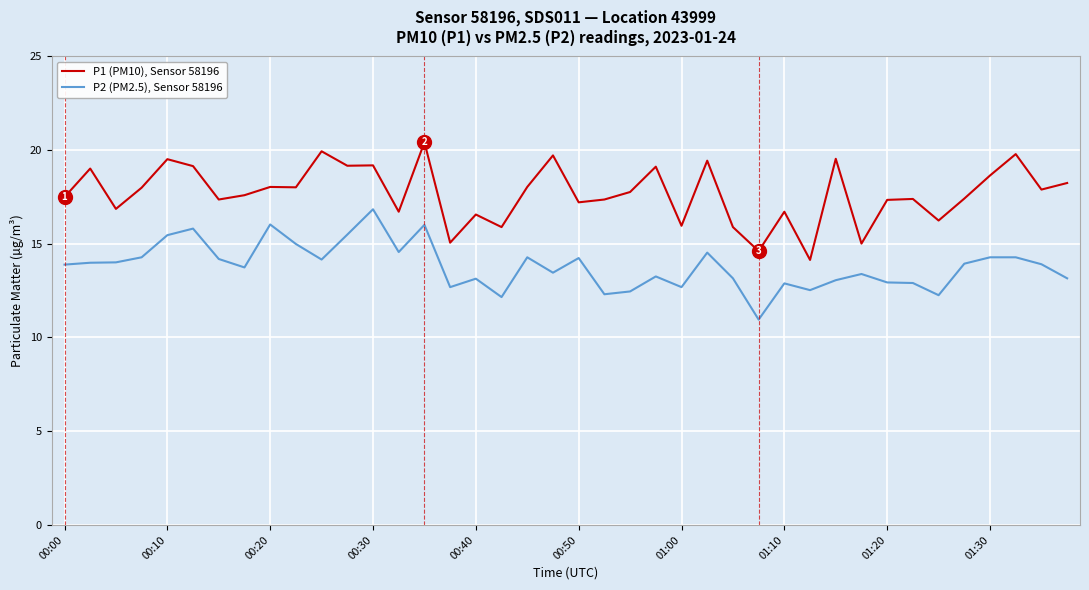

What is the maximum value for P2 (PM2.5), Sensor 58196?

16.8